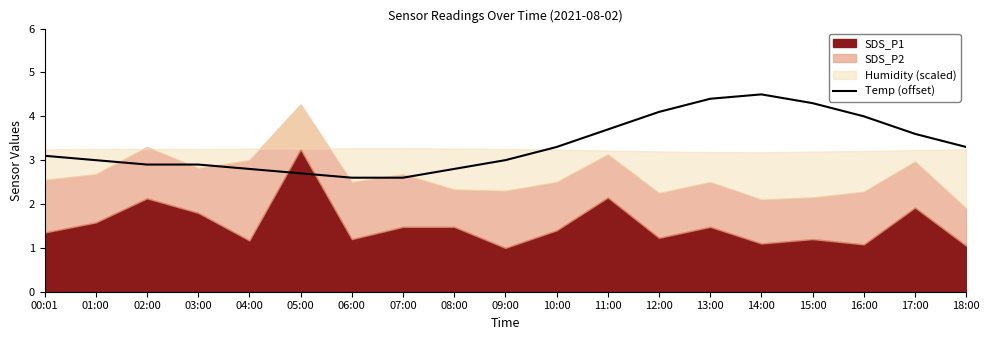

True or false: Temp (offset) has a value of 3.0 at 01:00.

True